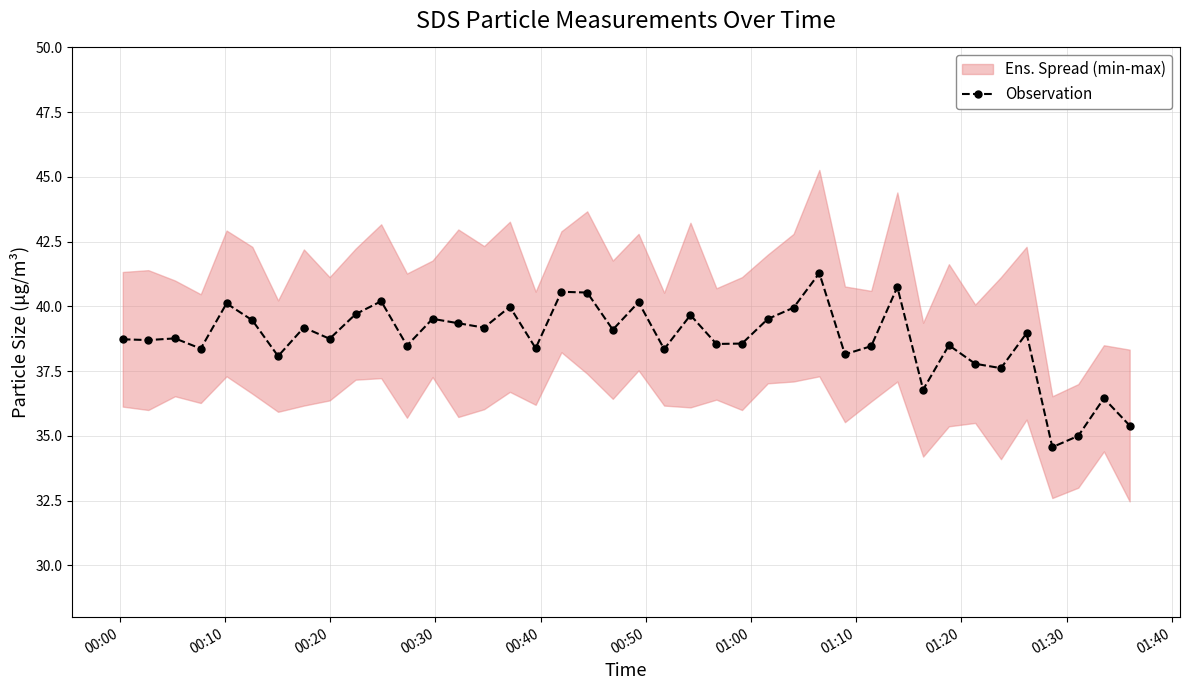

What is the lowest value of the Observation series?

34.6